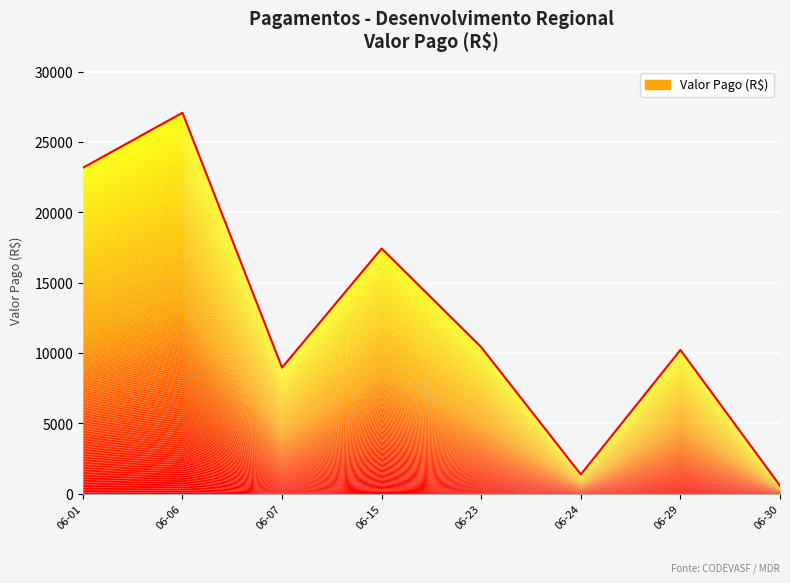

How many interior local valleys (lower than both neighbors) does the data have?

2